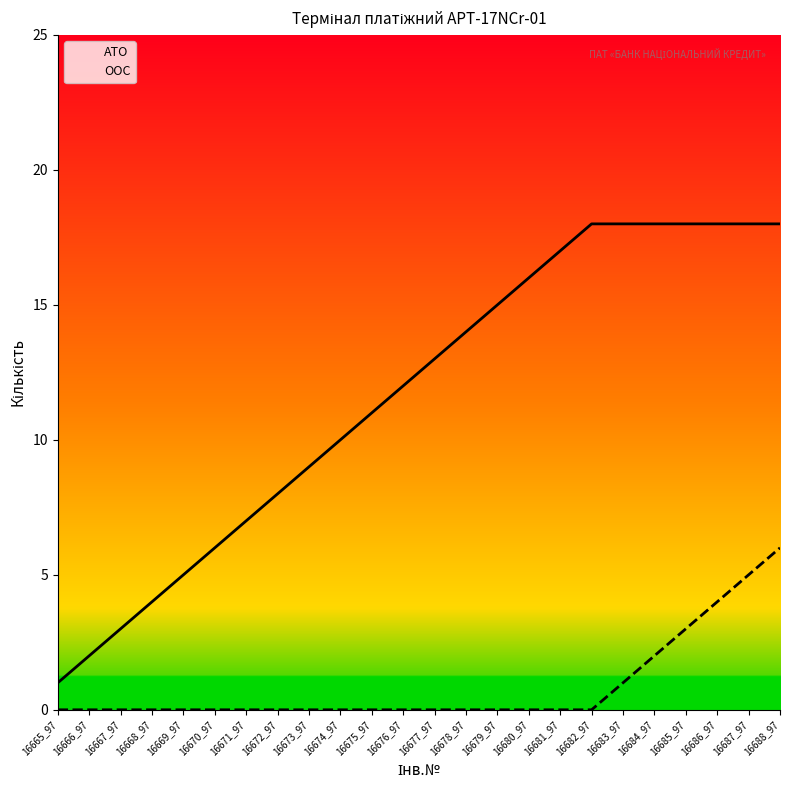

What is the average value of the АТО series?

12